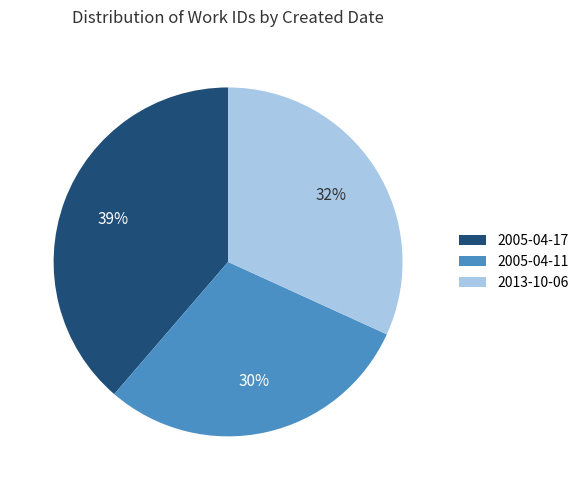

Which has a higher value, 2005-04-11 or 2005-04-17?

2005-04-17